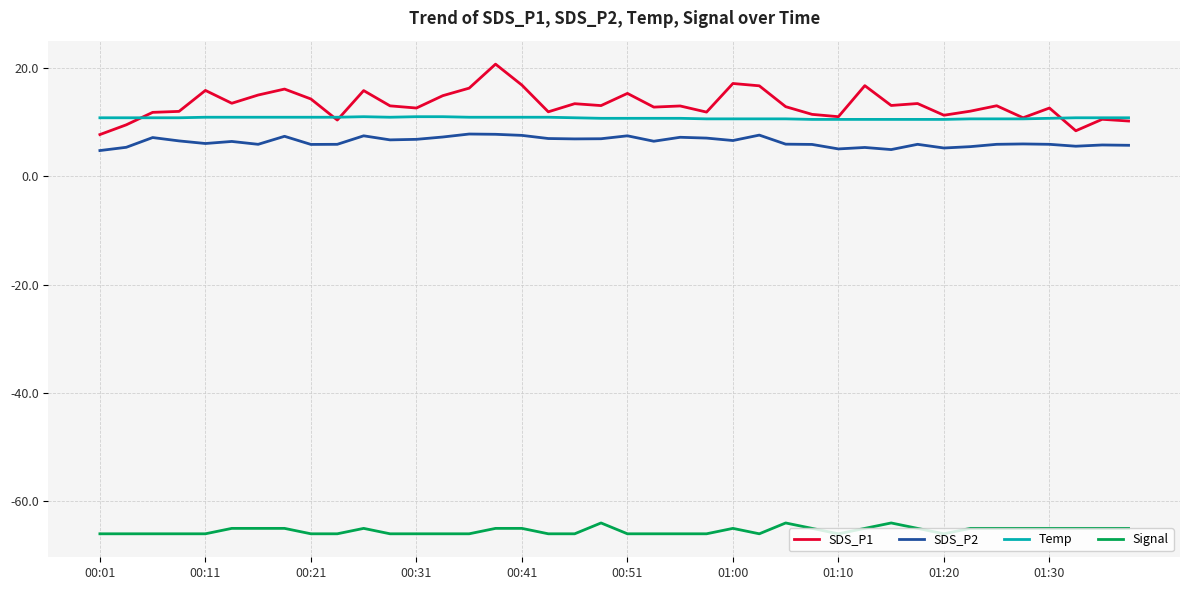

Which series has the widest spread of values?

SDS_P1